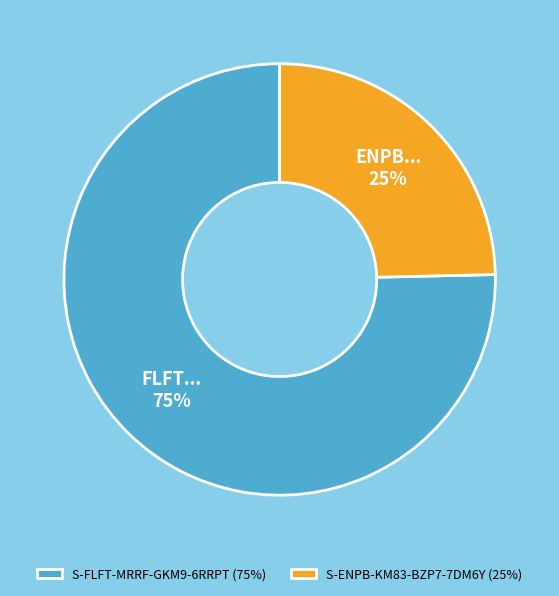

To the nearest percent, what is the combined percentage of S-ENPB-KM83-BZP7-7DM6Y and S-FLFT-MRRF-GKM9-6RRPT?

100%